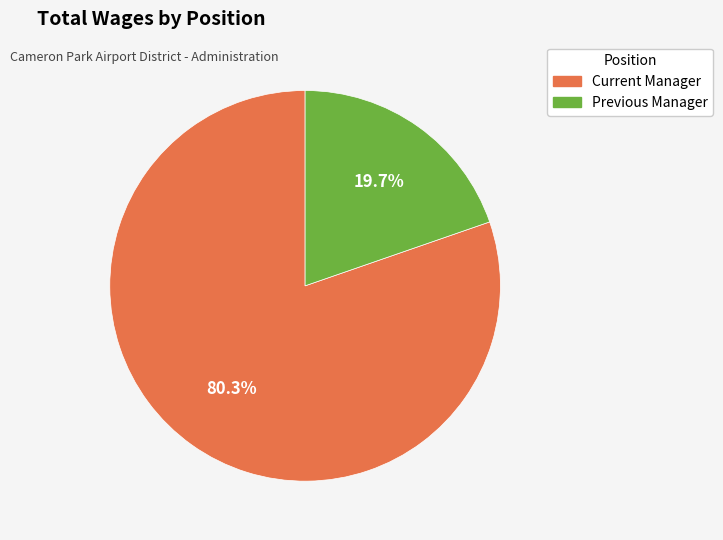

Rank the categories by value from highest to lowest.

Current Manager, Previous Manager